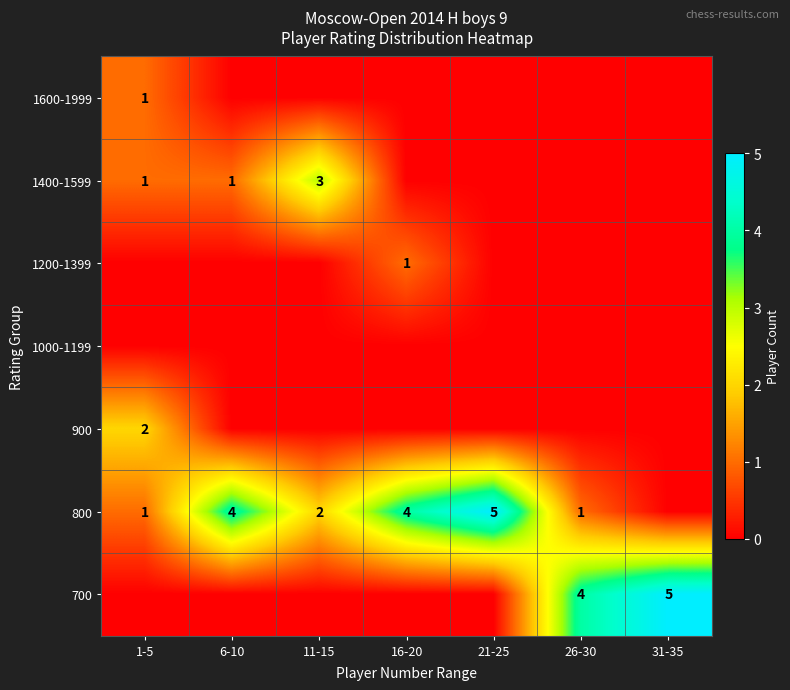

True or false: 700 has a value of 5 at 31-35.

True